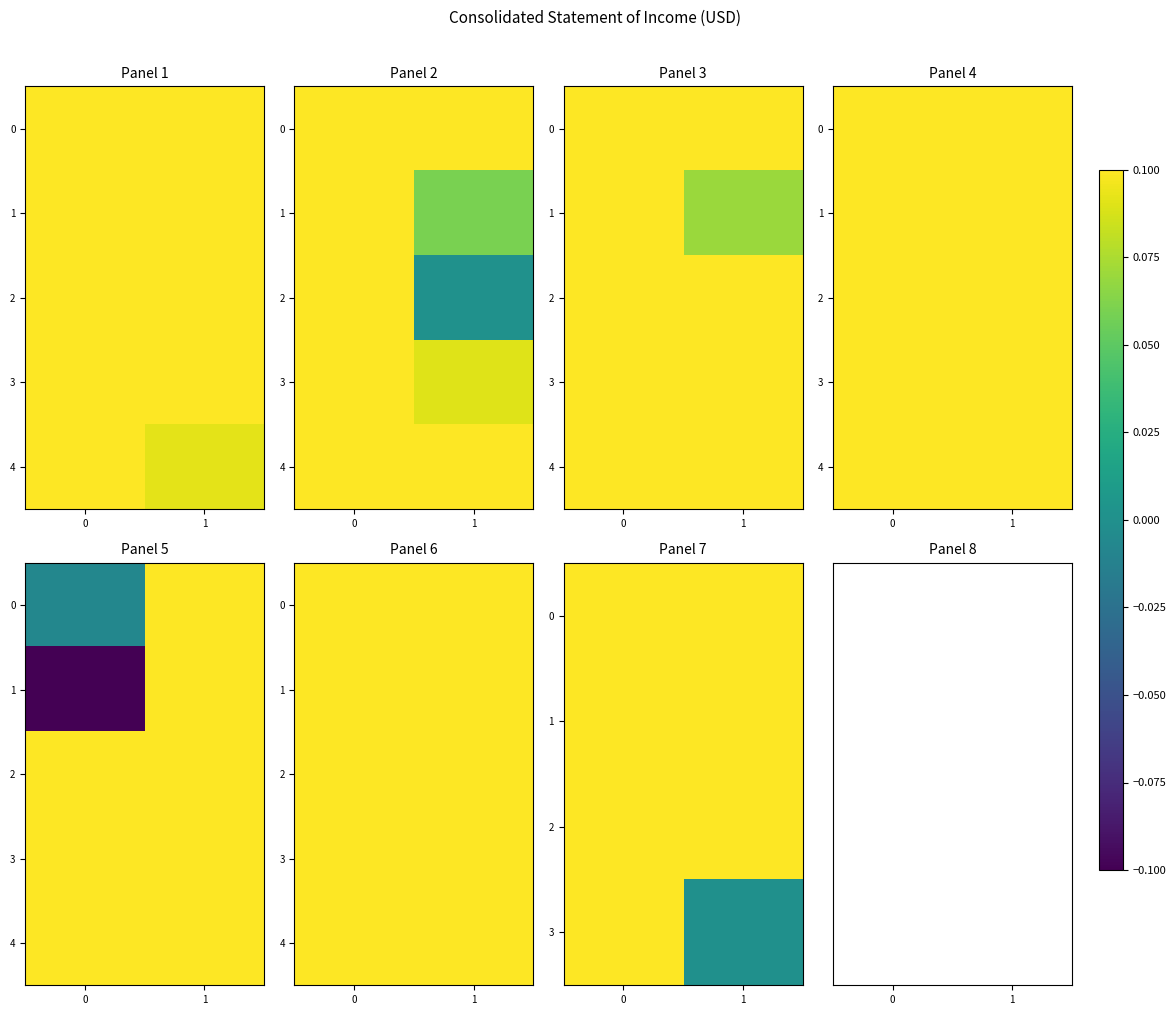

What is the difference between the maximum and minimum values in the 1 series?

0.2